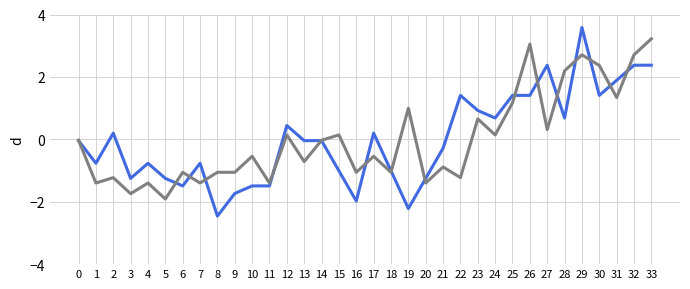

What is the smallest value displayed?

-2.5